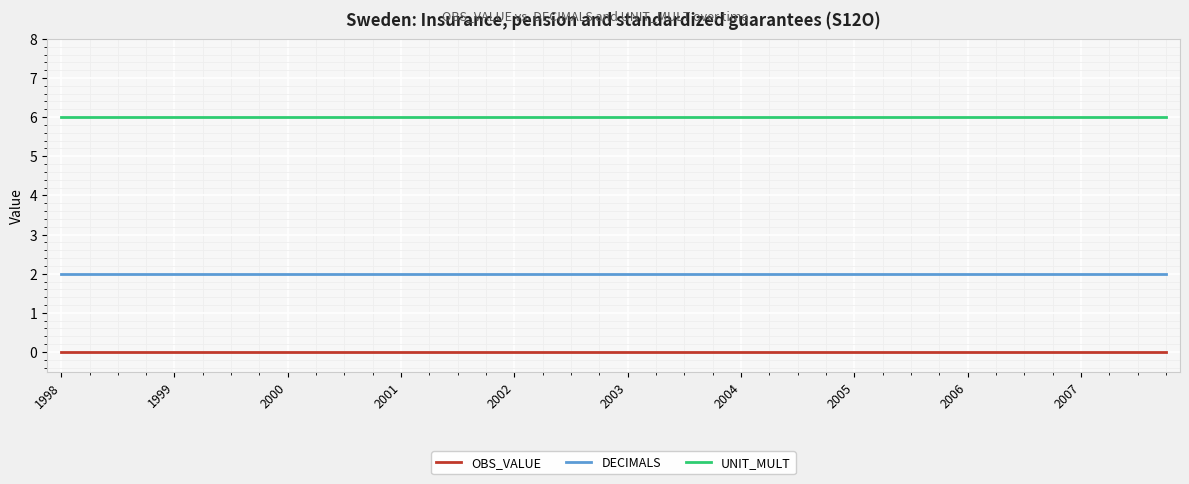

Which series has the largest total across all categories?

UNIT_MULT